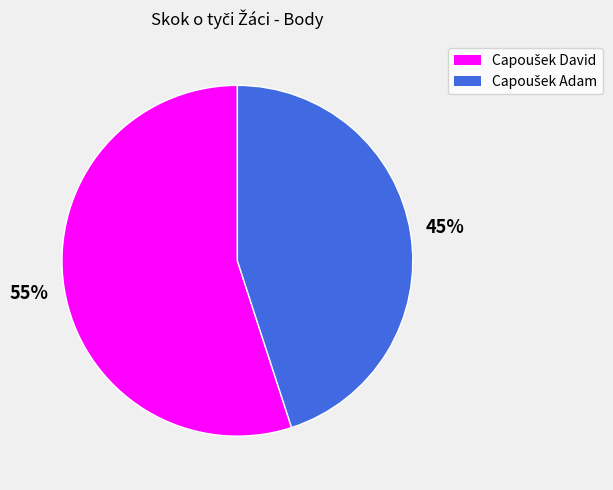

Is there any slice that represents more than half of the pie?

Yes